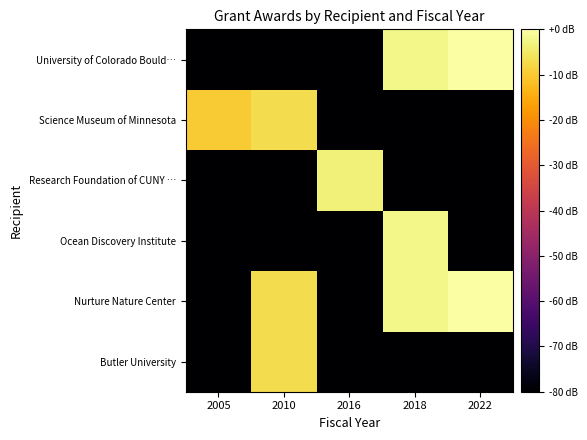

What is the total value across all series at 2018?

-247.1